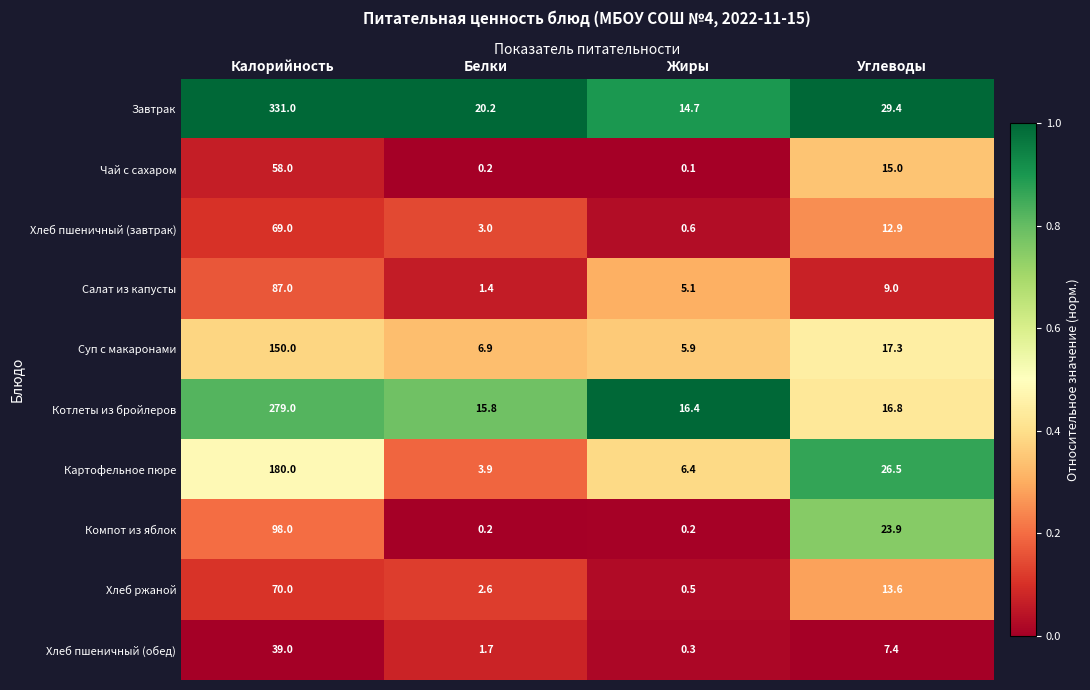

What is the minimum value for Хлеб пшеничный (завтрак)?

0.6